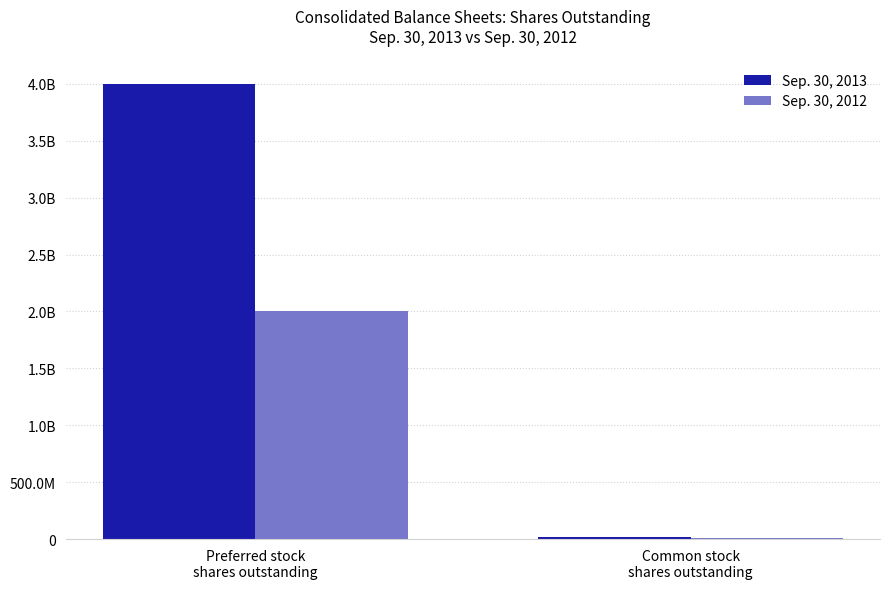

Is it true that Sep. 30, 2012 equals 1343272975 at Preferred stock
shares outstanding?

False